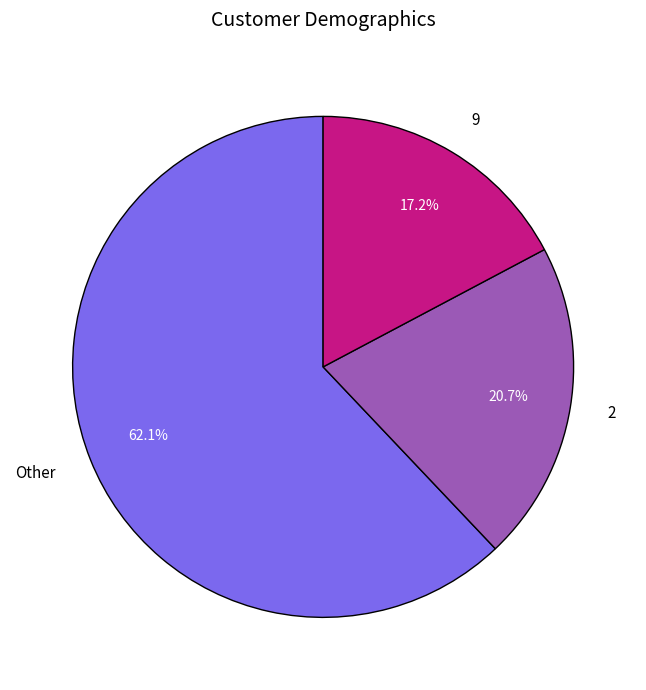

Which category has the biggest portion of the pie?

Other